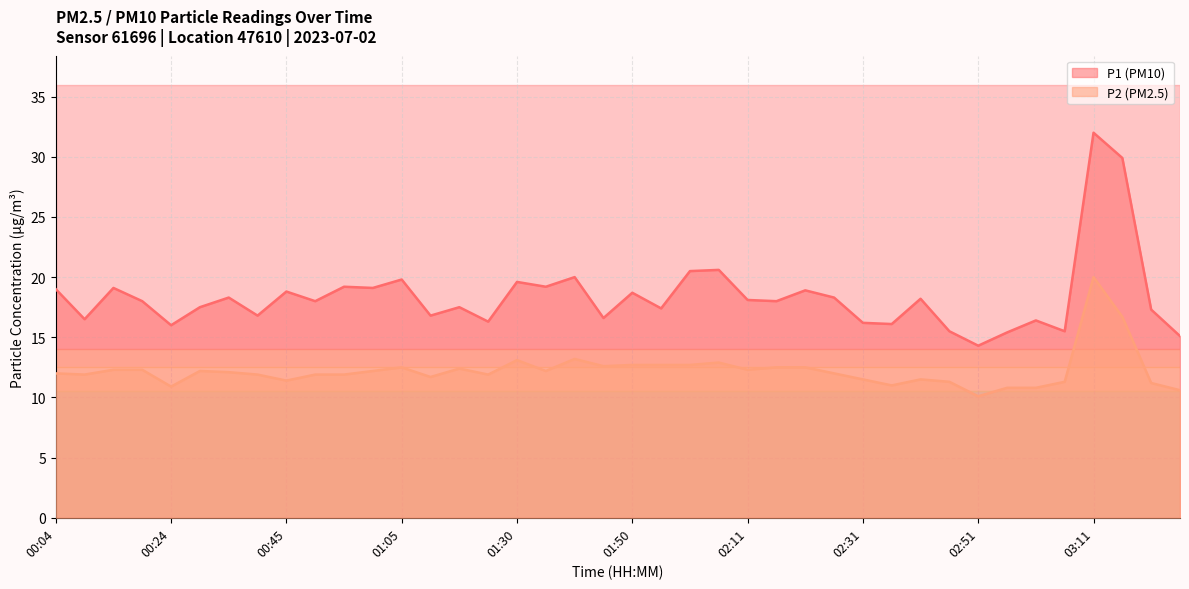

At which label does P1 first exceed 18?

00:04